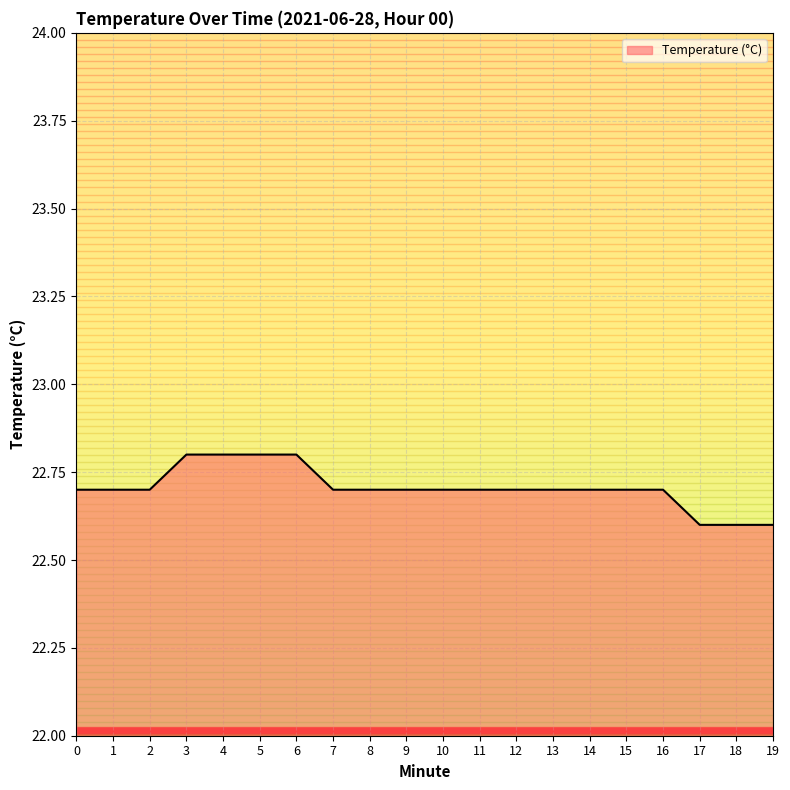

Between 5 and 1, which is larger?

5